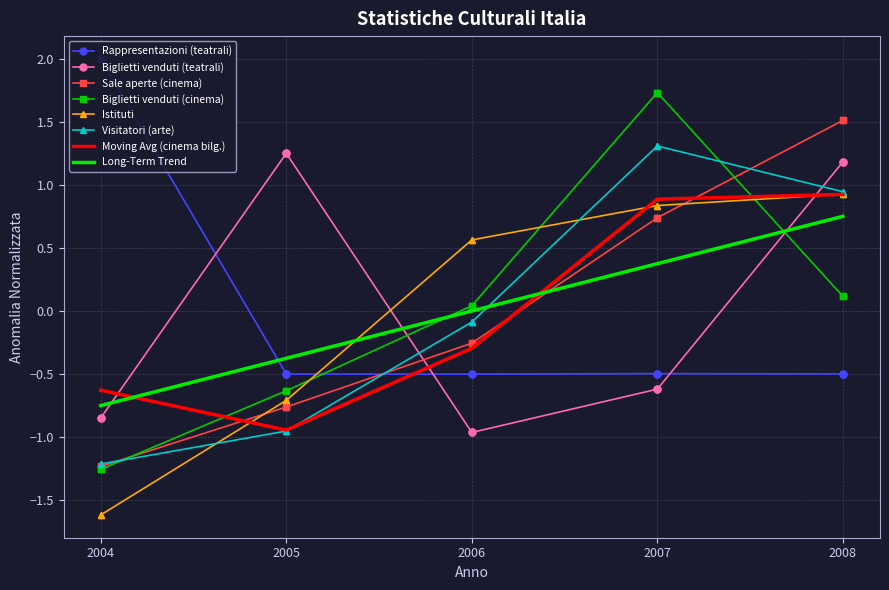

At which category does Biglietti venduti (teatrali) reach its first local peak?

2005